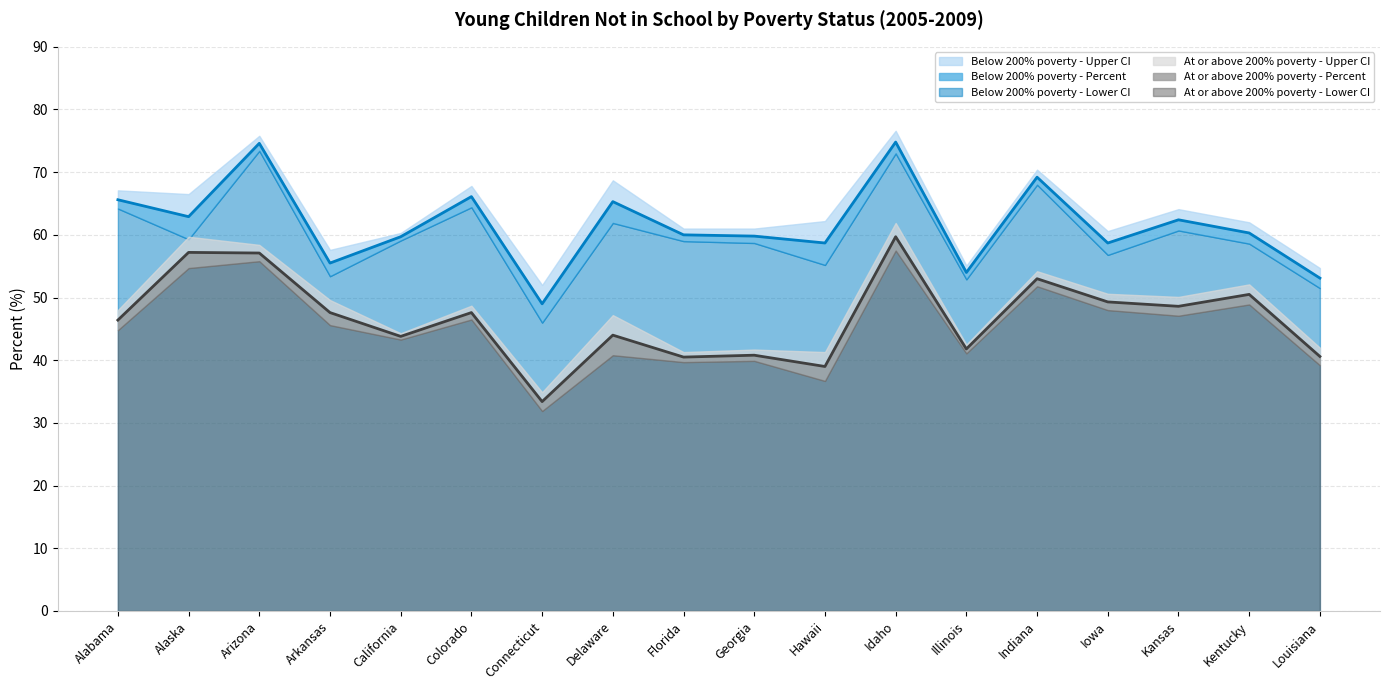

At how many categories does at least one series exceed 40?

18